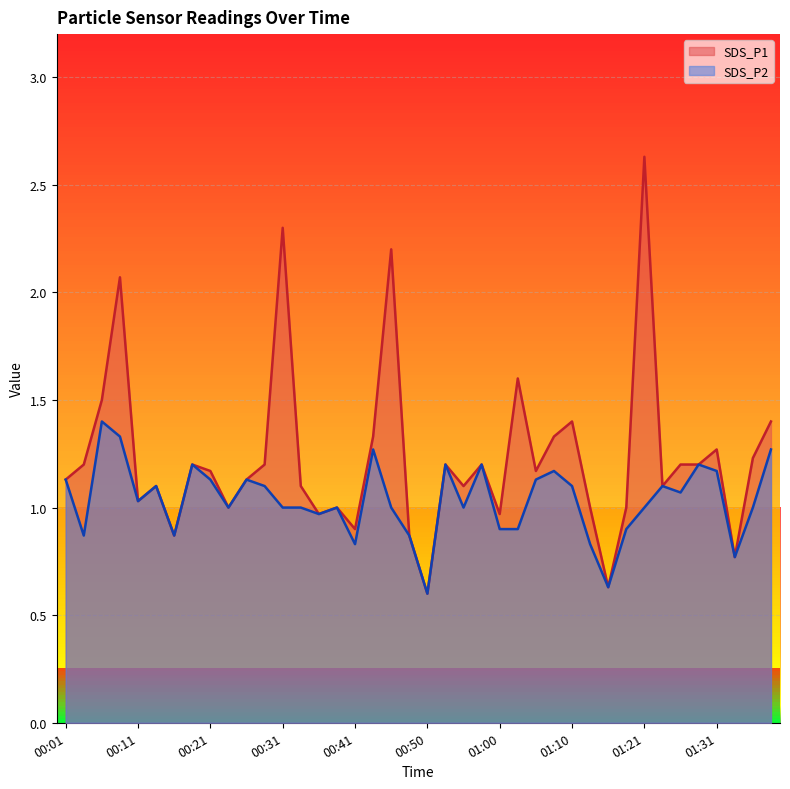

At which category is the sum across all series the highest?

01:21